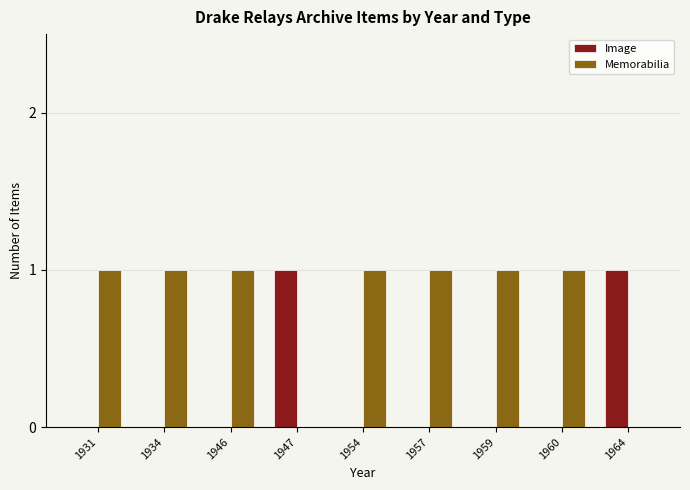

Count the number of data series in this chart.

2